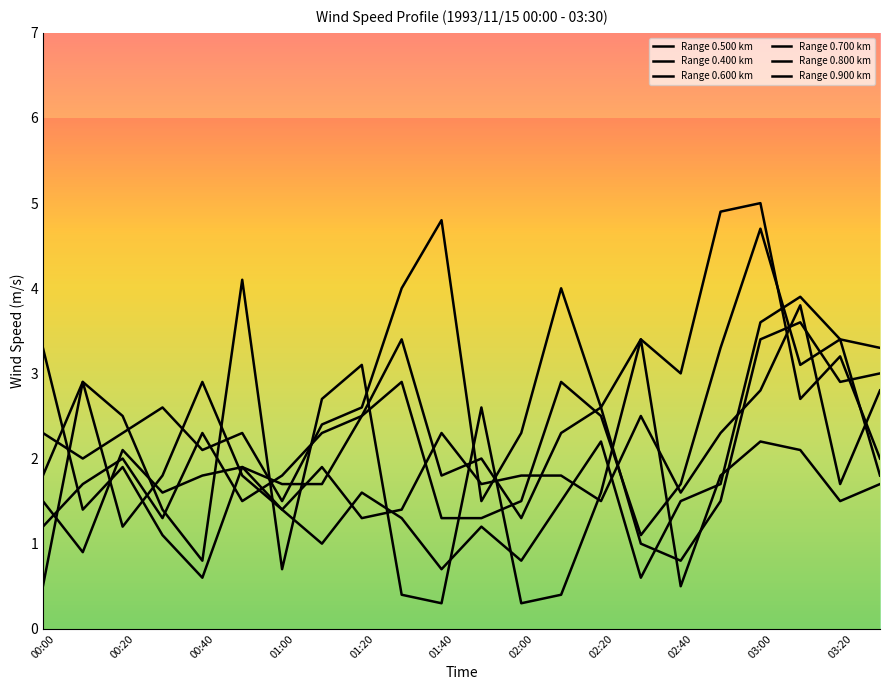

How many lines are shown in the chart?

6